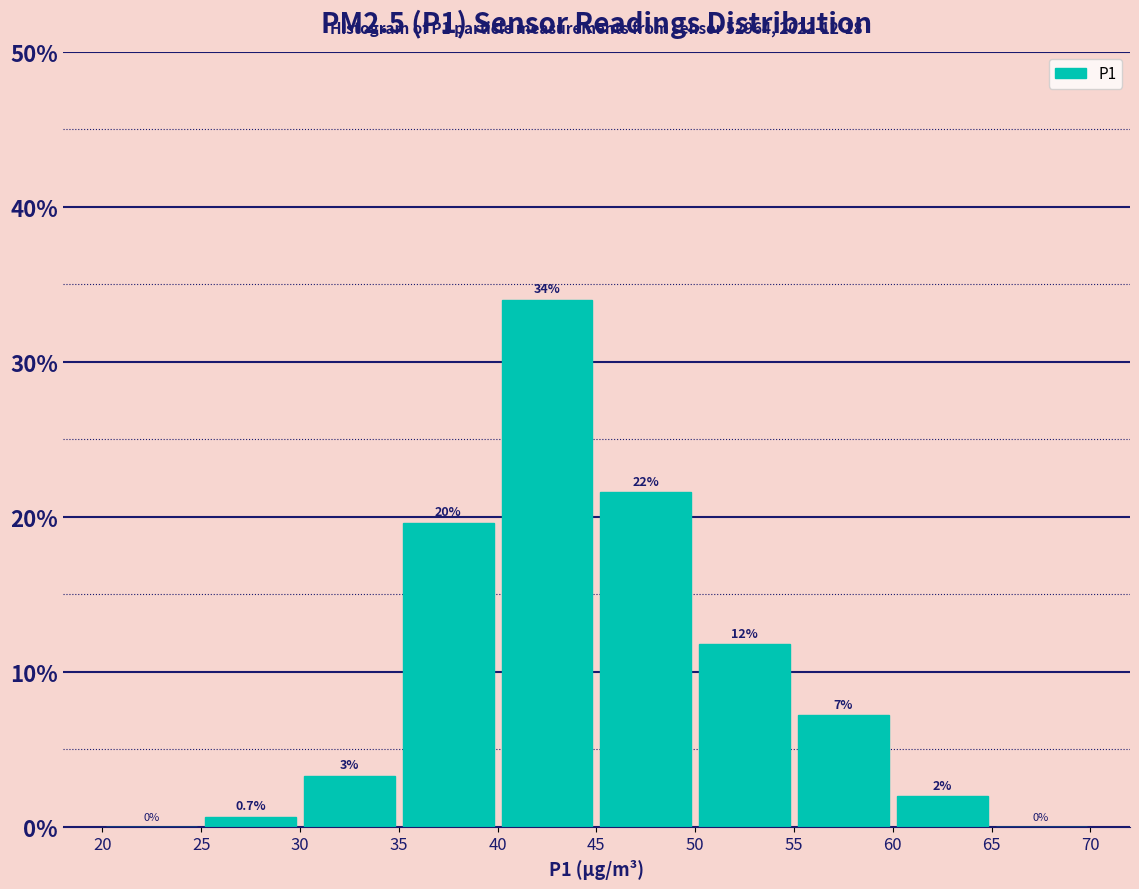

Which range on the x-axis has the tallest bar?

40 to 45